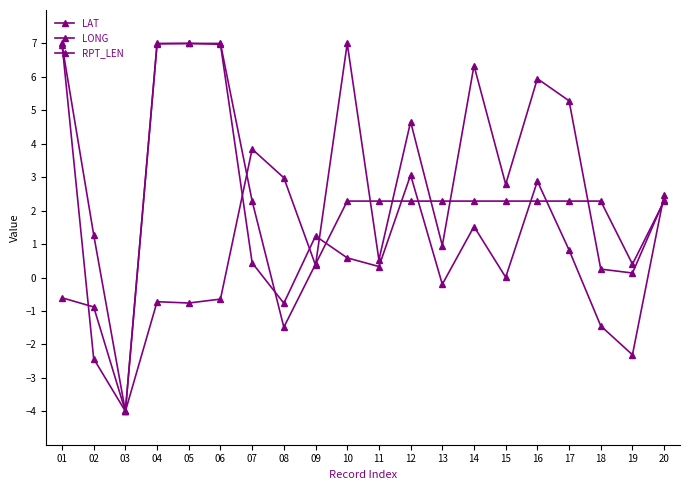

Which category has the lowest value across all series?

03